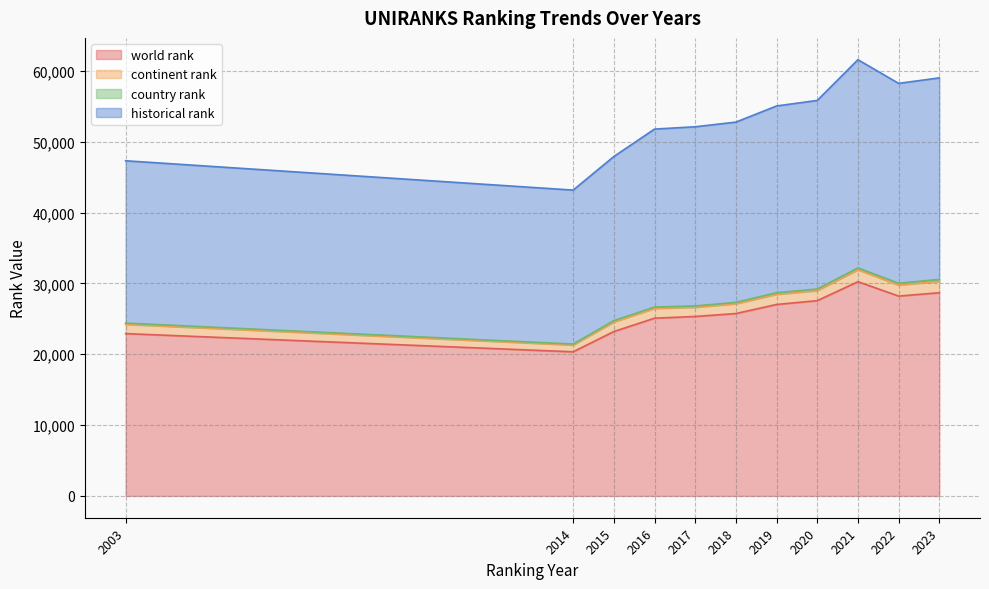

Which series has the largest total across all categories?

historical rank